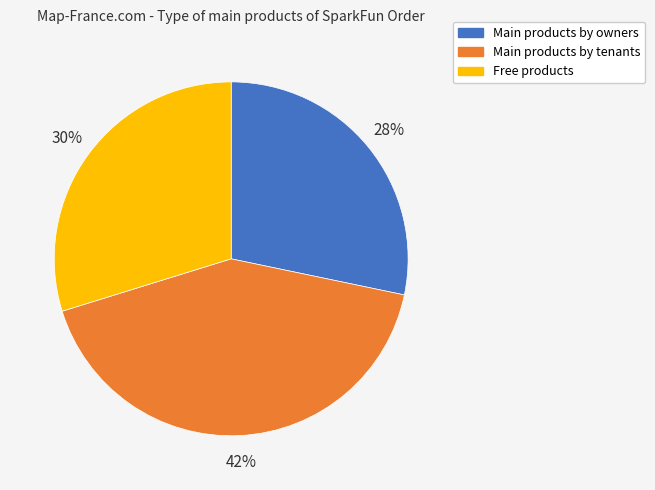

How many segments does this pie chart have?

3